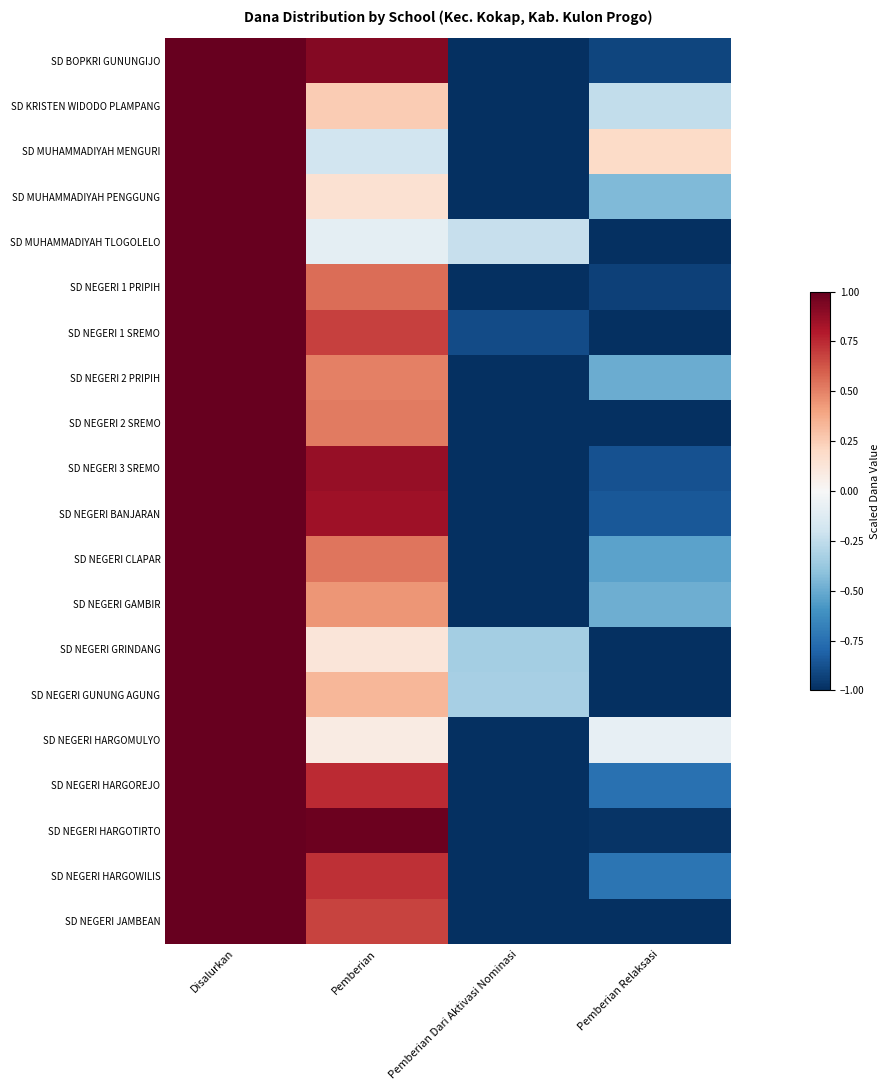

Which series has the largest range (max minus min)?

SD BOPKRI GUNUNGIJO